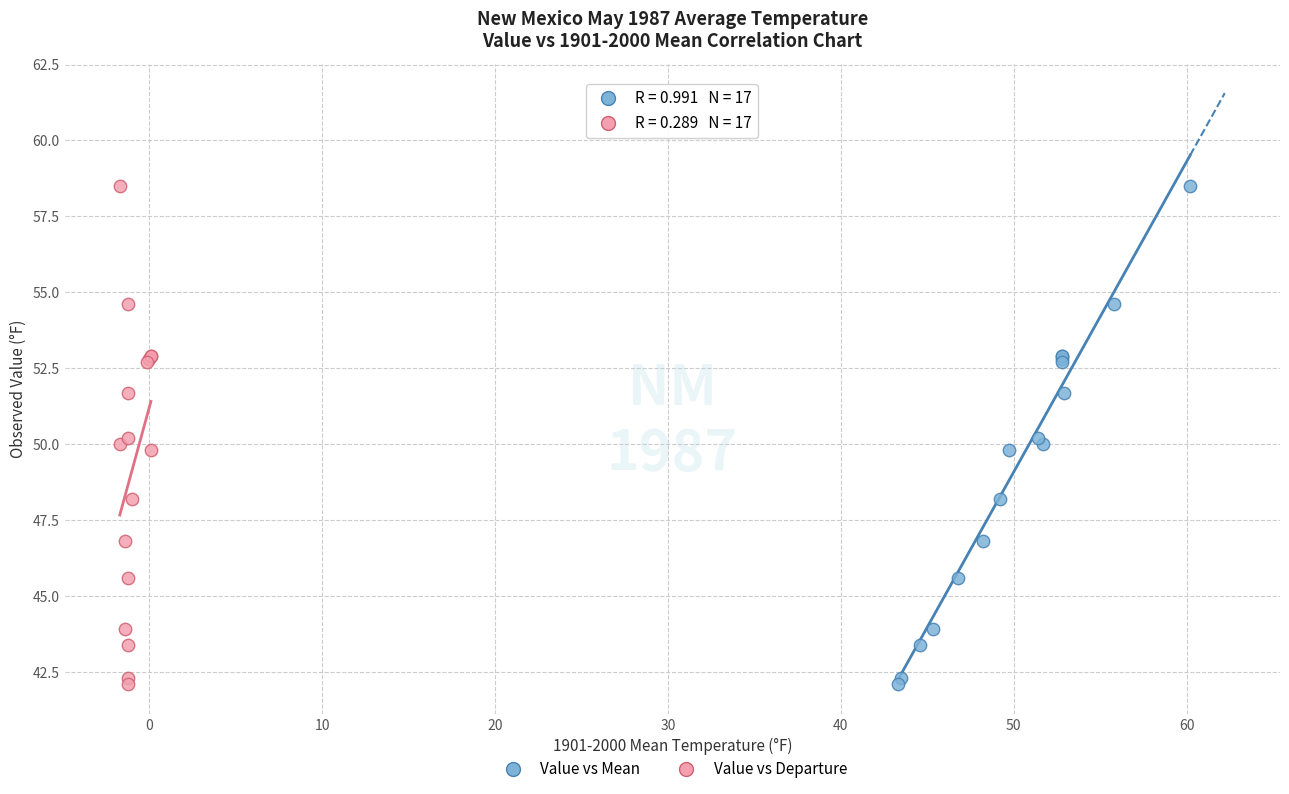

What are all the series names shown in the legend?

Value vs Mean, Value vs Departure